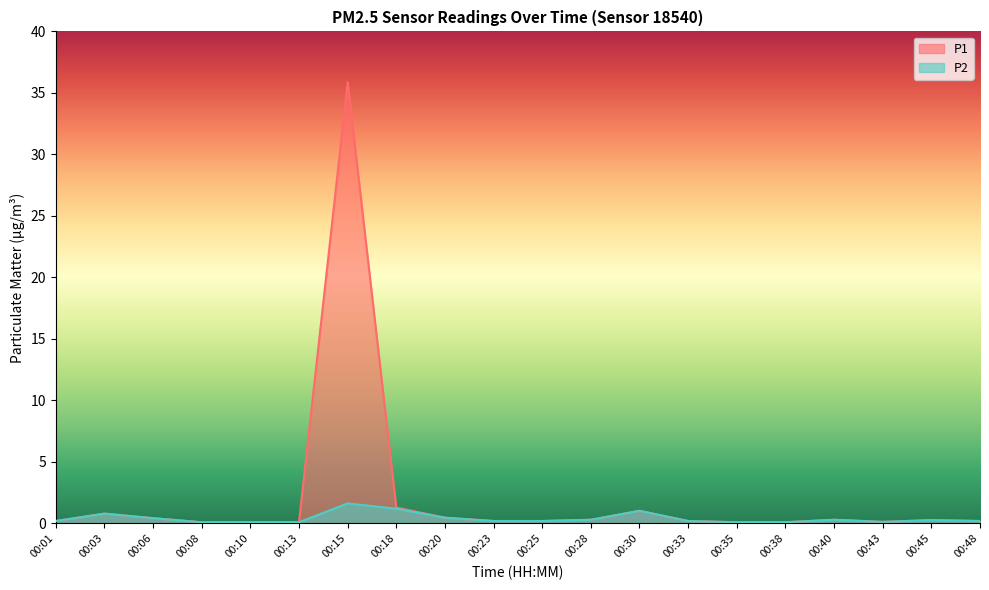

Rank the series by their maximum value, from lowest to highest.

P2, P1